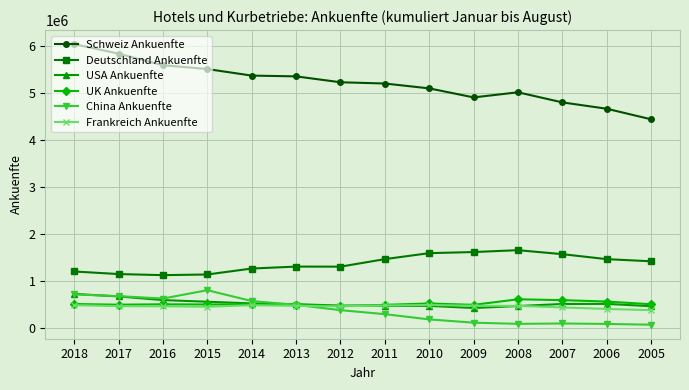

True or false: UK Ankuenfte and Deutschland Ankuenfte intersect in this chart.

False